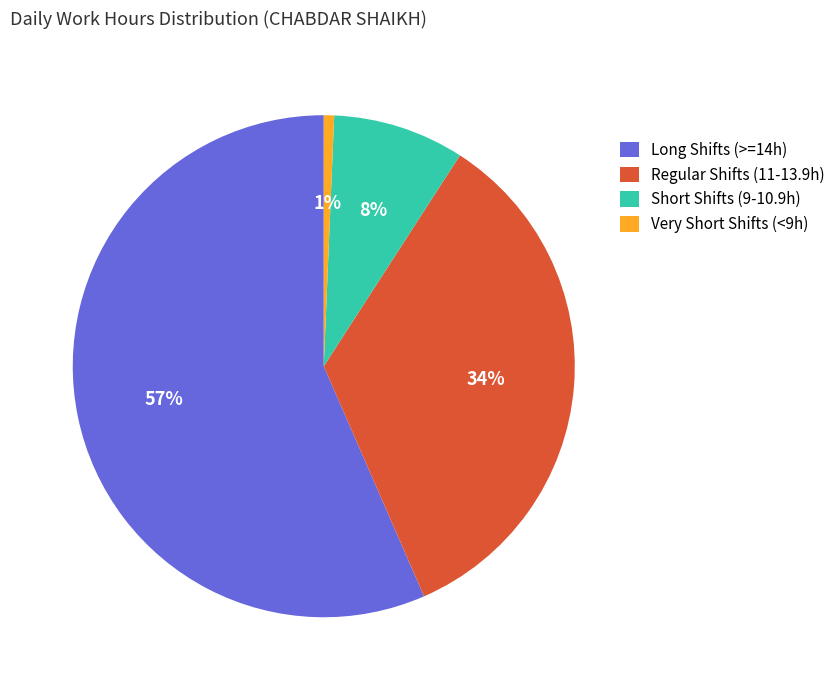

To the nearest percent, what percentage of the pie is Regular Shifts (11-13.9h)?

34%